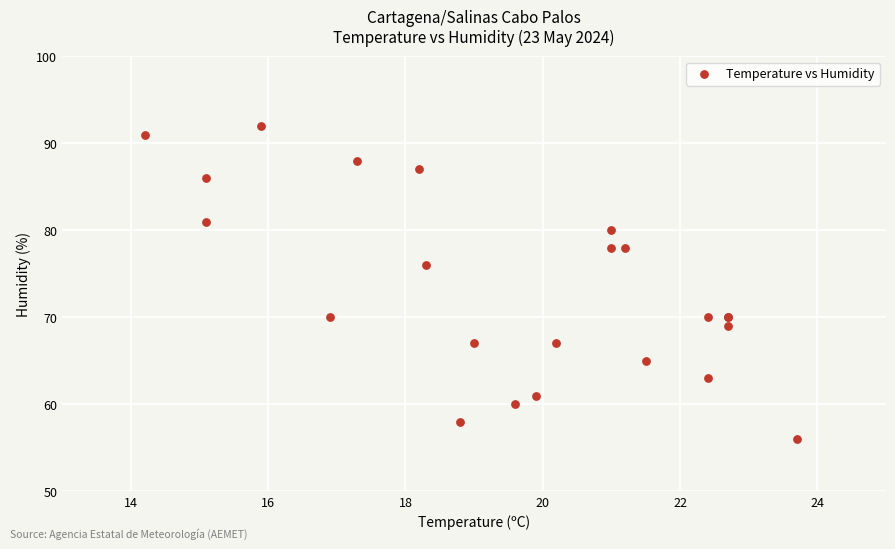

What Y value in the scatter plot is closest to 74?

76